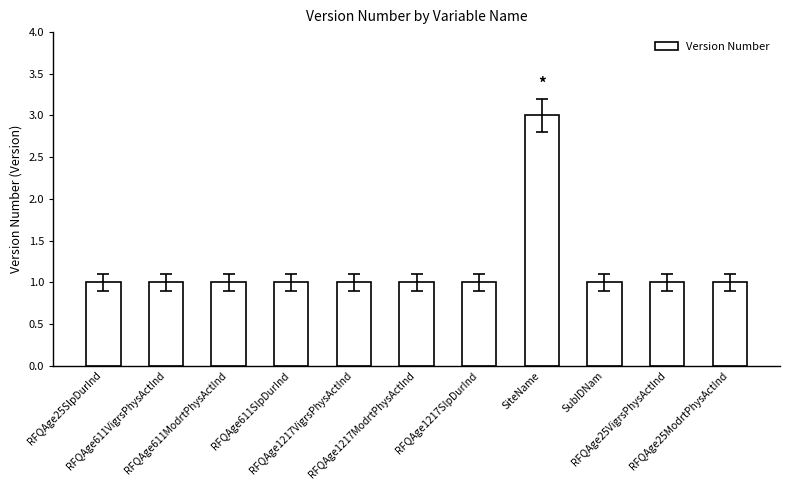

How many bars are there in total?

11